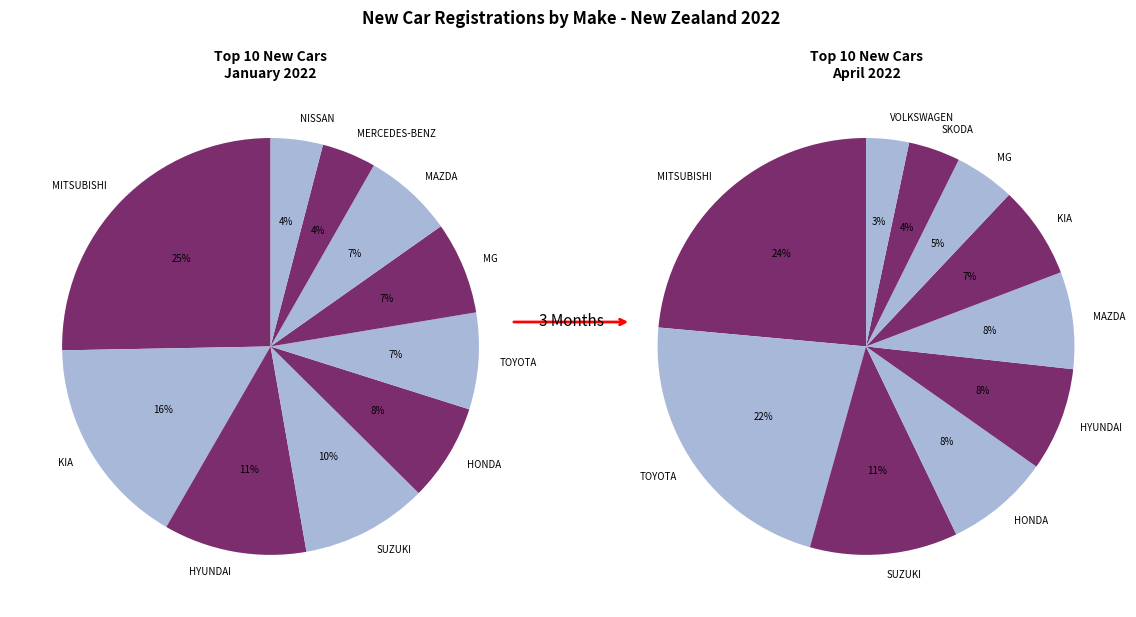

At 8, list the series in order from largest to smallest.

January, April